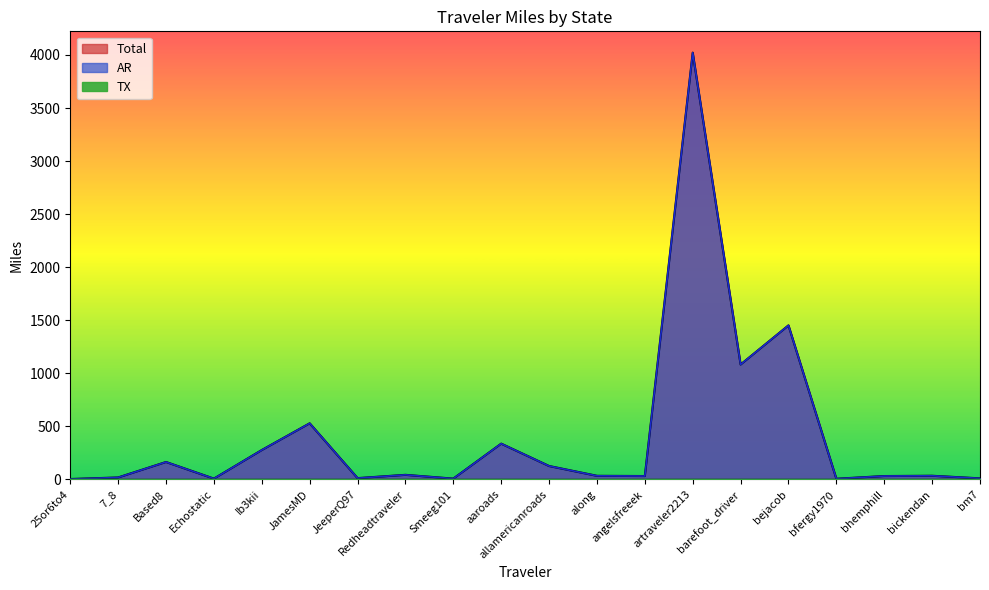

What is the label of the 14th point from the left?

artraveler2213